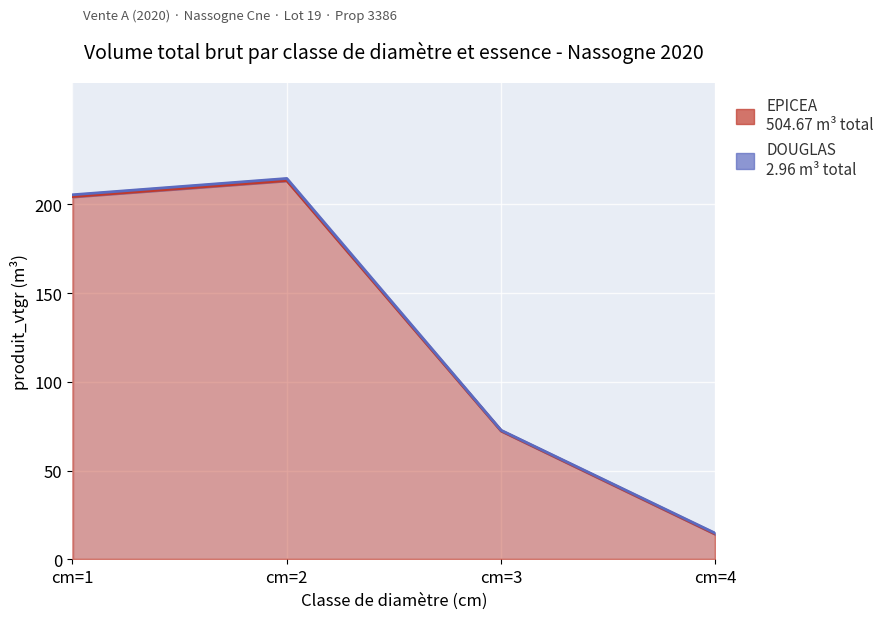

What is the greatest value displayed?

213.5